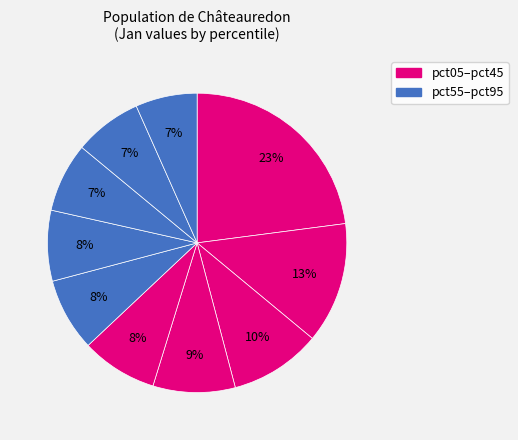

How many segments does this pie chart have?

10